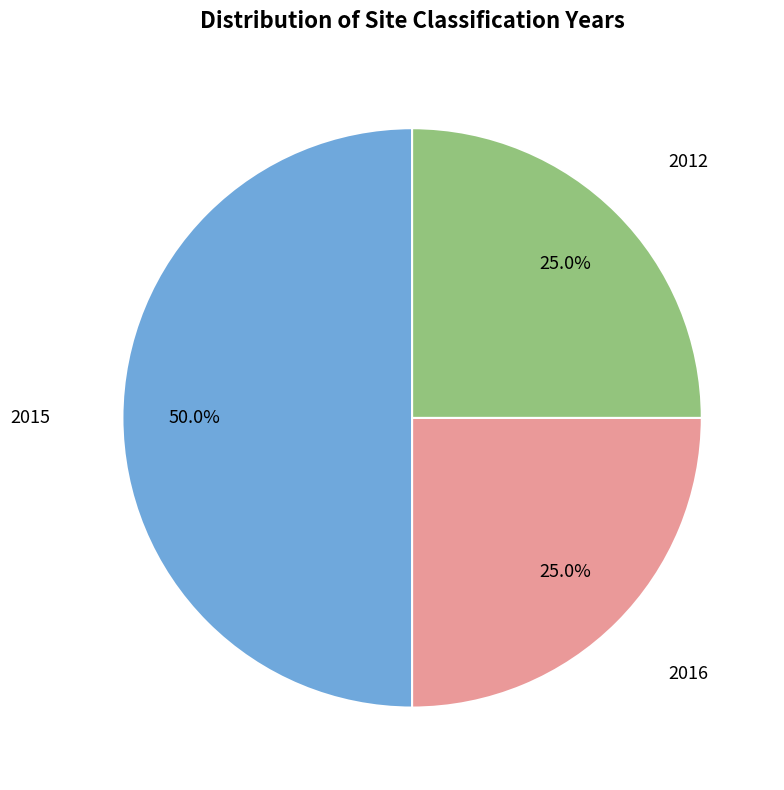

What is the ratio of the value at 2015 to the value at 2012?

2.0